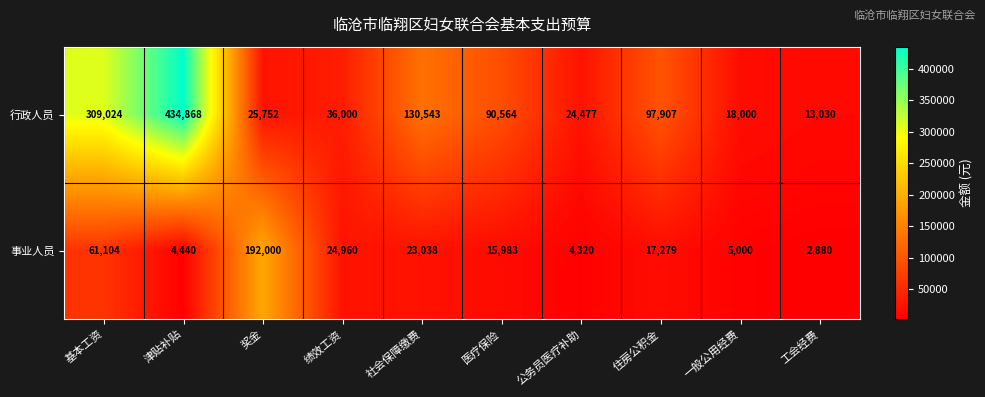

Which series has the largest total across all categories?

行政人员